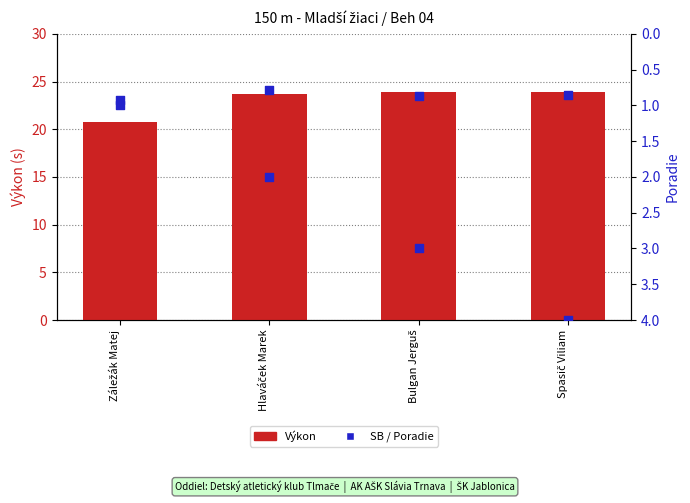

What are all the series names shown in the legend?

Výkon, SB, Poradie